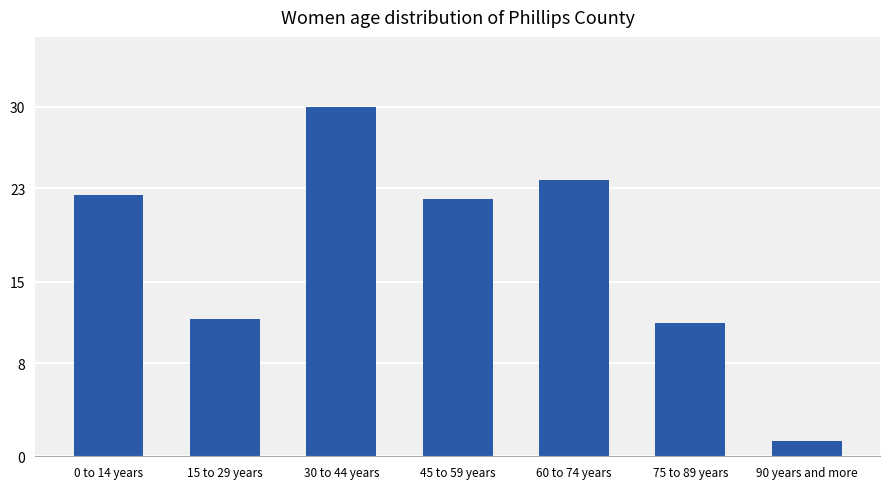

What is the difference between the values at 60 to 74 years and 45 to 59 years?

40